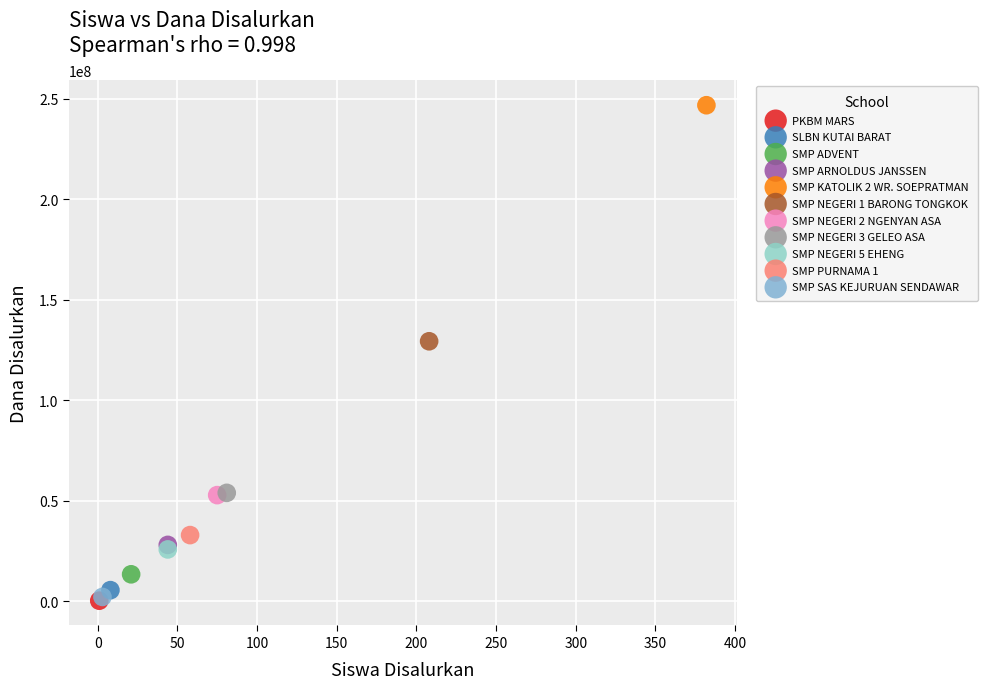

What are all the series names shown in the legend?

PKBM MARS, SLBN KUTAI BARAT, SMP ADVENT, SMP ARNOLDUS JANSSEN, SMP KATOLIK 2 WR. SOEPRATMAN, SMP NEGERI 1 BARONG TONGKOK, SMP NEGERI 2 NGENYAN ASA, SMP NEGERI 3 GELEO ASA, SMP NEGERI 5 EHENG, SMP PURNAMA 1, SMP SAS KEJURUAN SENDAWAR